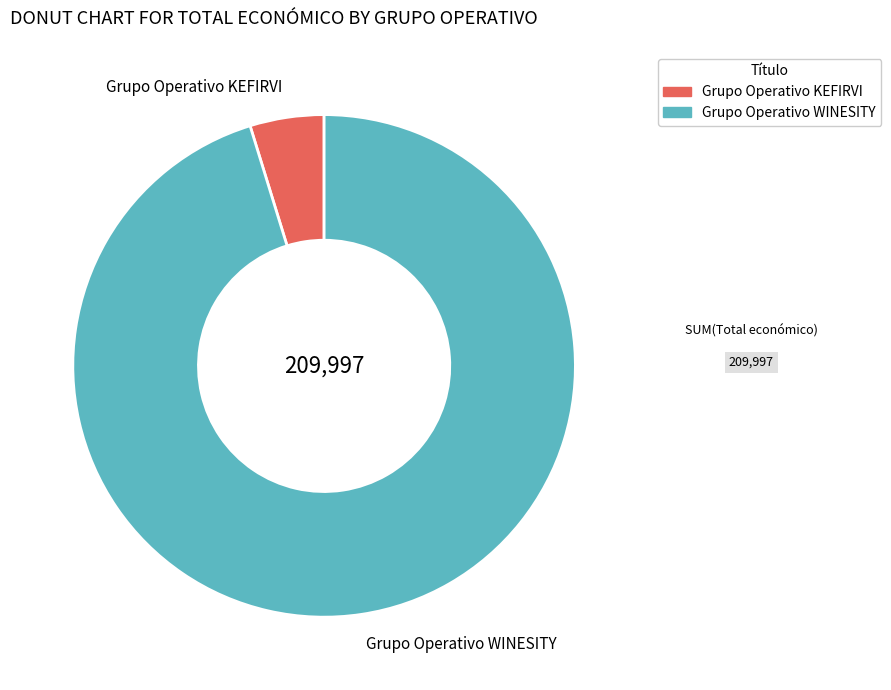

Rank the categories by value from highest to lowest.

Grupo Operativo WINESITY, Grupo Operativo KEFIRVI